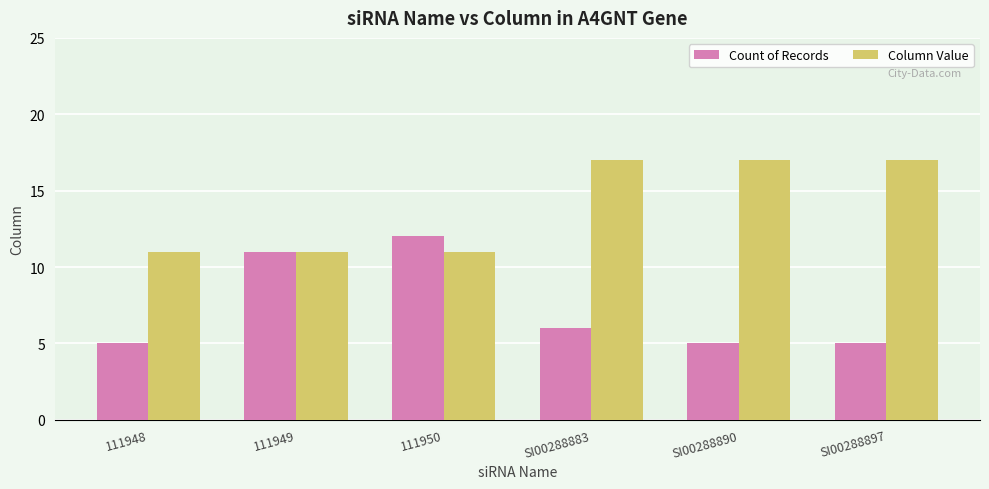

The Count of Records series shows 12 at 111950. True or false?

True